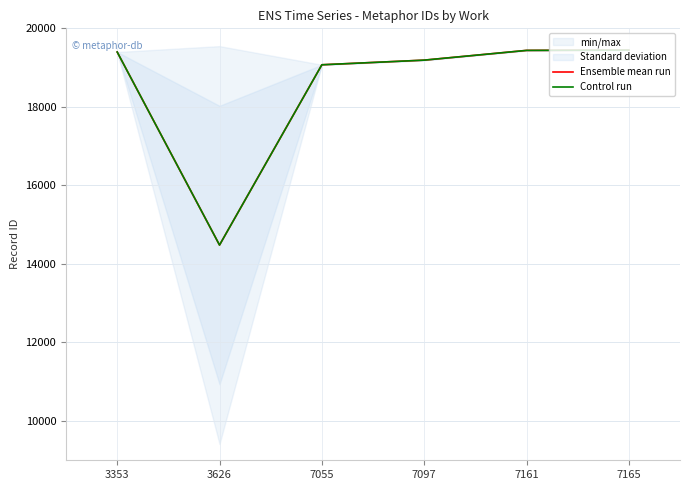

What is the difference between the maximum and minimum values in the Ensemble mean run series?

4965